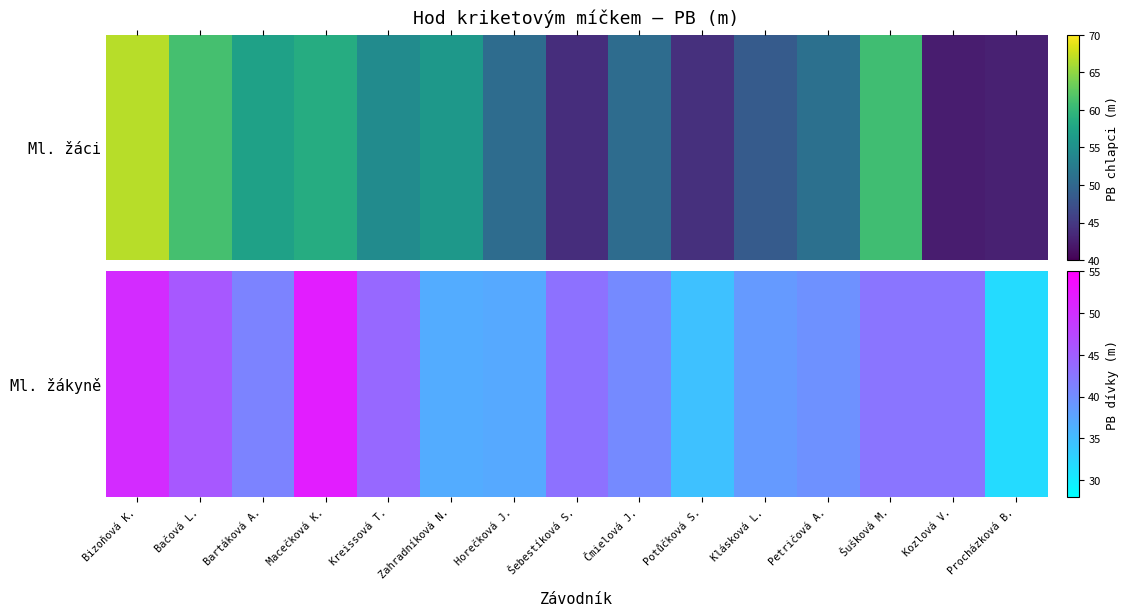

How many distinct data groups are displayed?

1